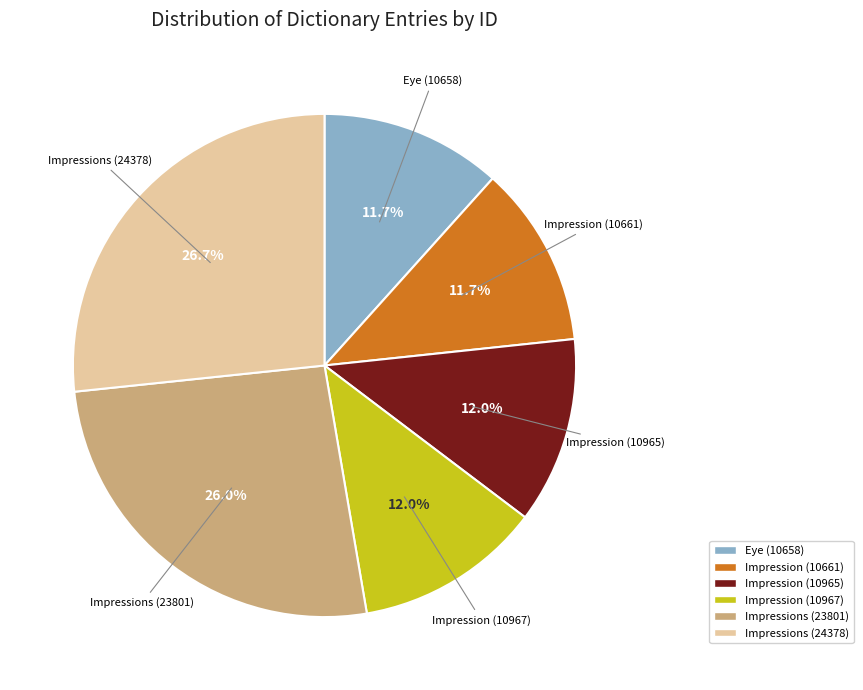

What is the ratio of the value at Impressions (24378) to the value at Eye (10658)?

2.3